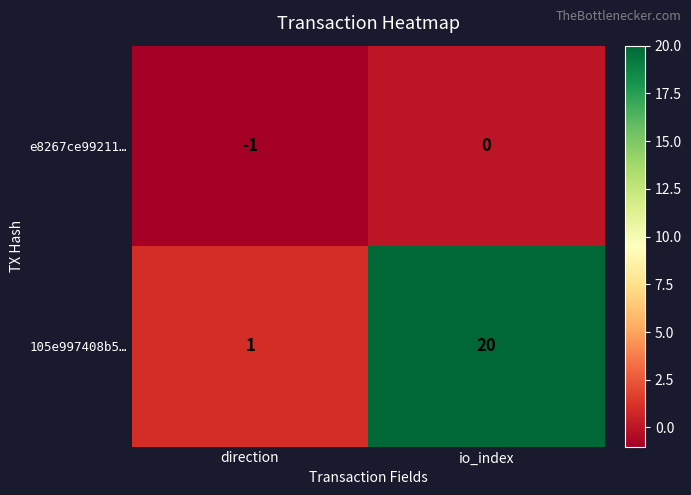

At io_index, list the series in order from smallest to largest.

e8267ce99211…, 105e997408b5…